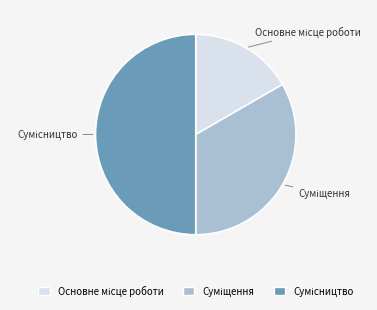

Which slice is the smallest?

Основне місце роботи